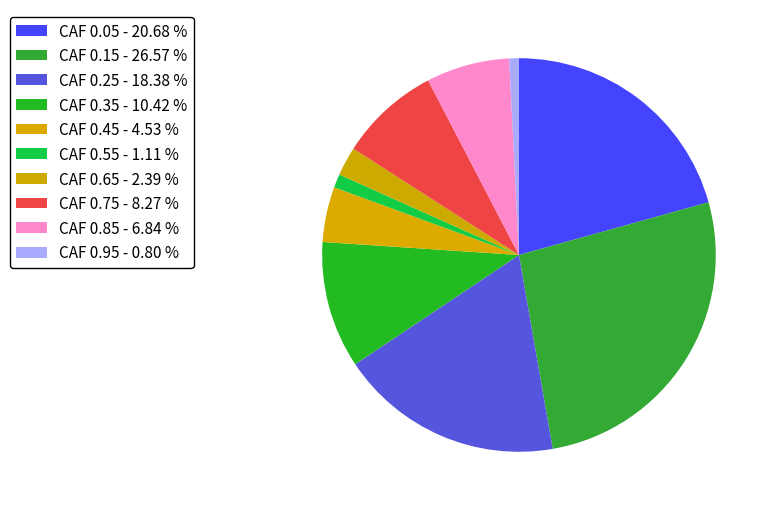

Which category has the biggest portion of the pie?

CAF 0.15 - 26.57 %